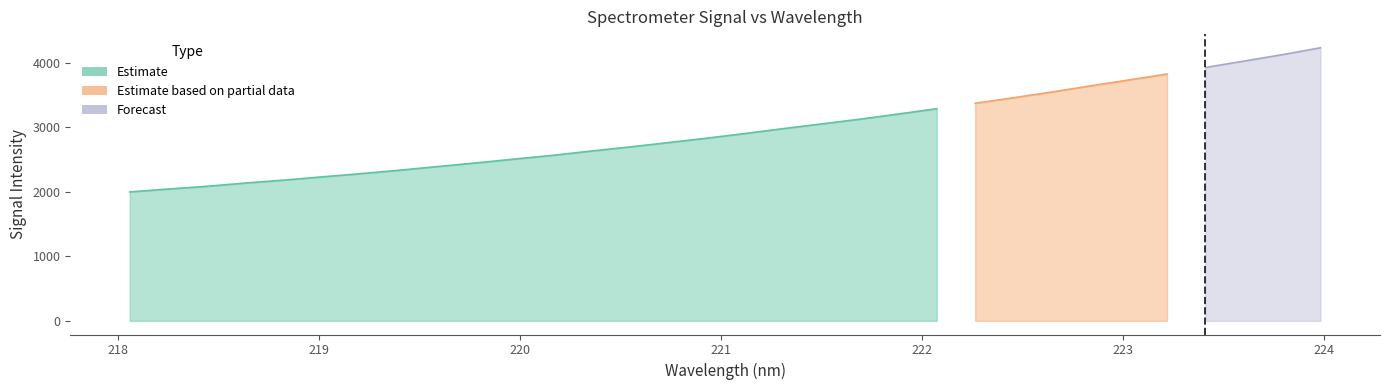

What is the ratio of the value at 222.8355 to the value at 218.0596?

1.8